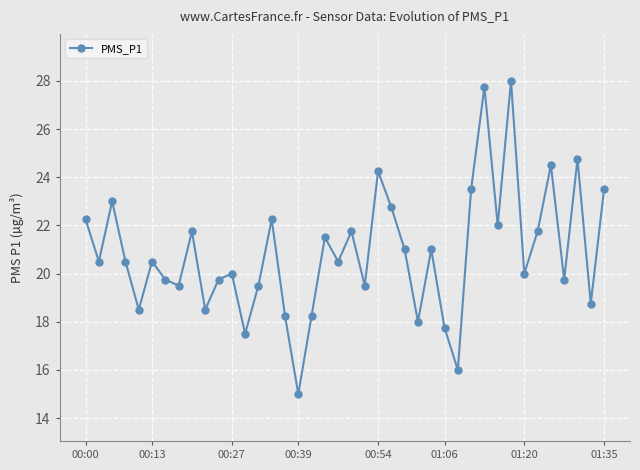

What is the value of the 22nd point from the left?

19.5